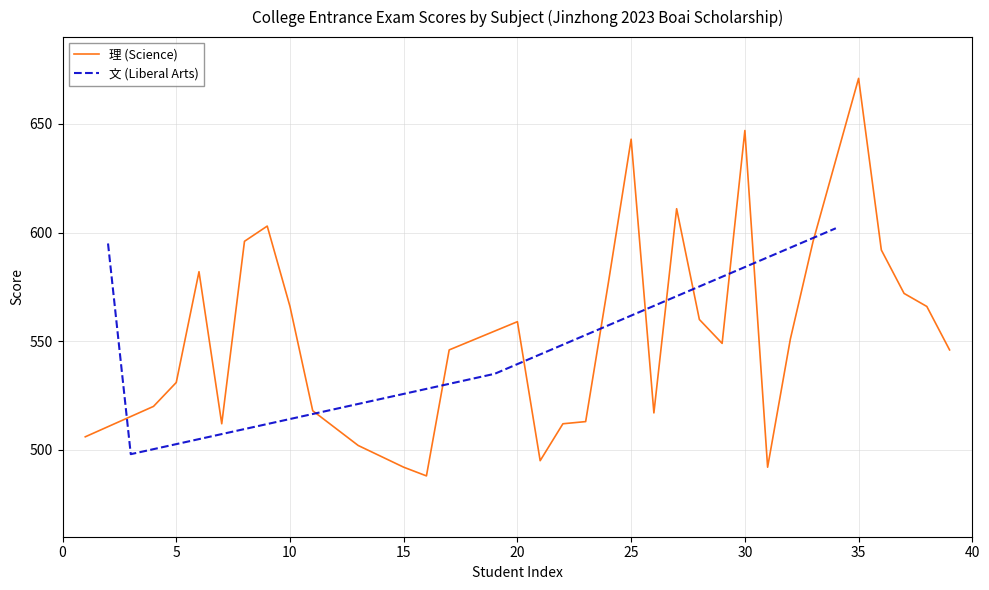

How many points are lower than both their immediate neighbors (excluding endpoints)?

1